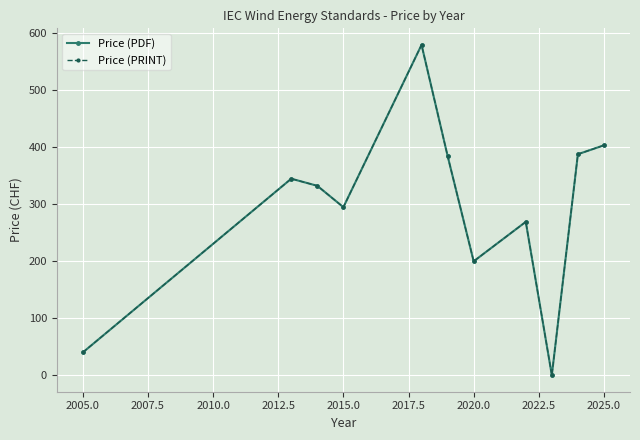

Is this an area chart (filled region under the line)?

No